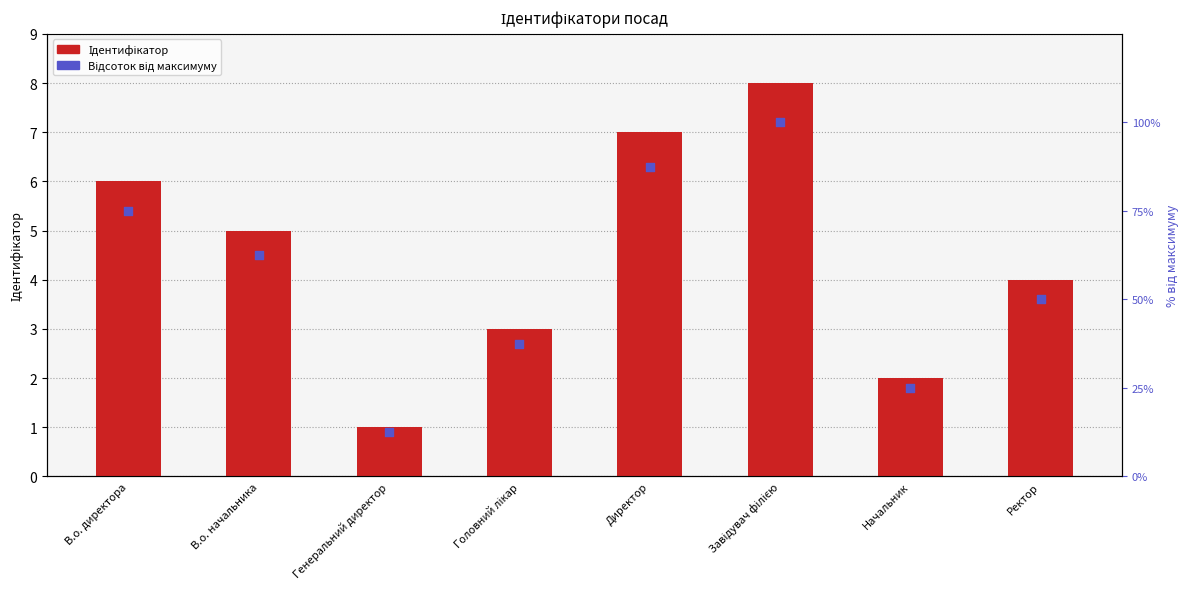

At which category is the sum across all series the highest?

Завідувач філією